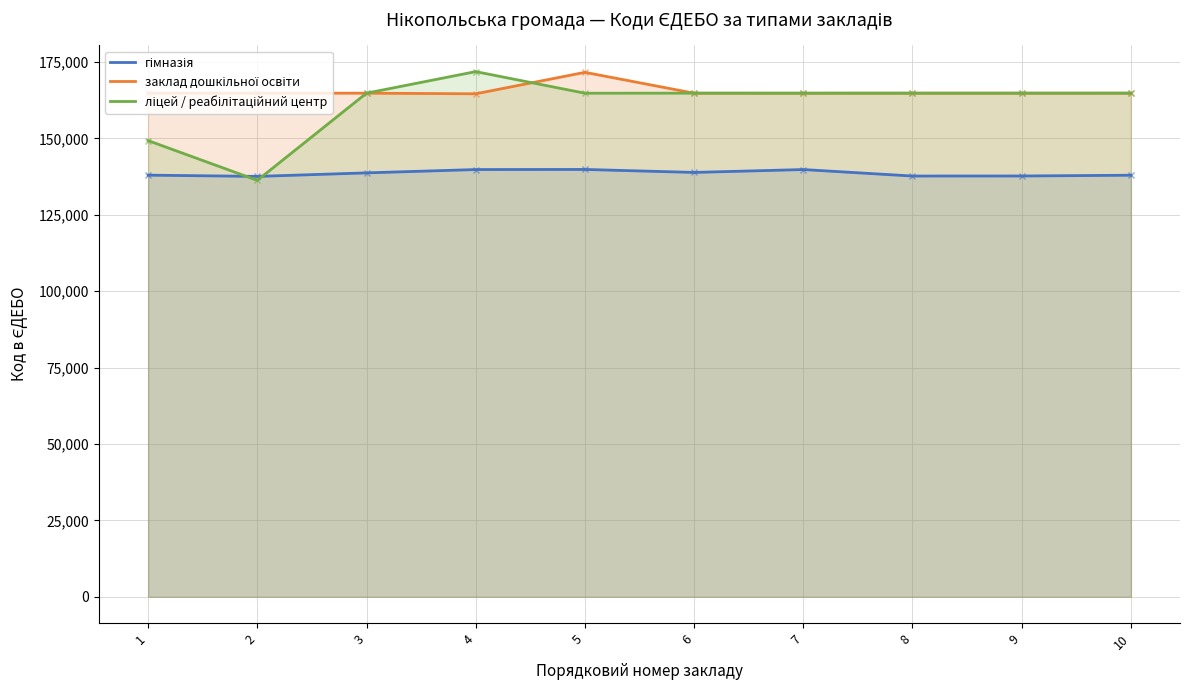

How many intersections are there between гімназія and ліцей / реабілітаційний центр?

2